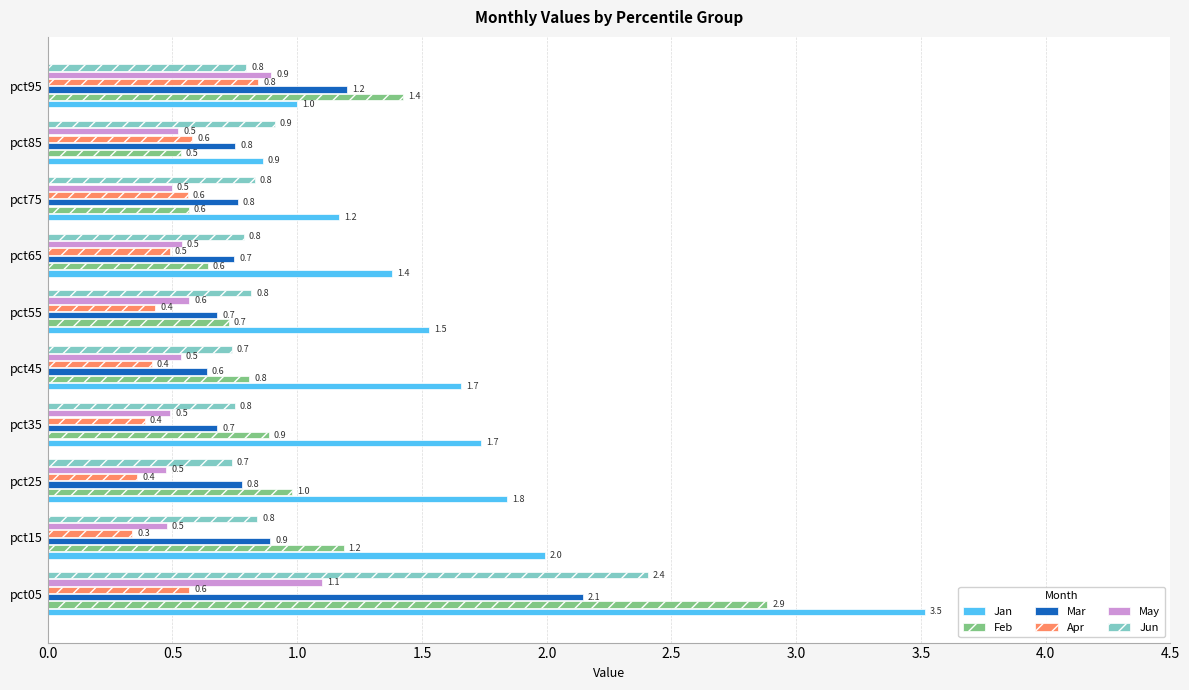

How many data points does each series have?

10